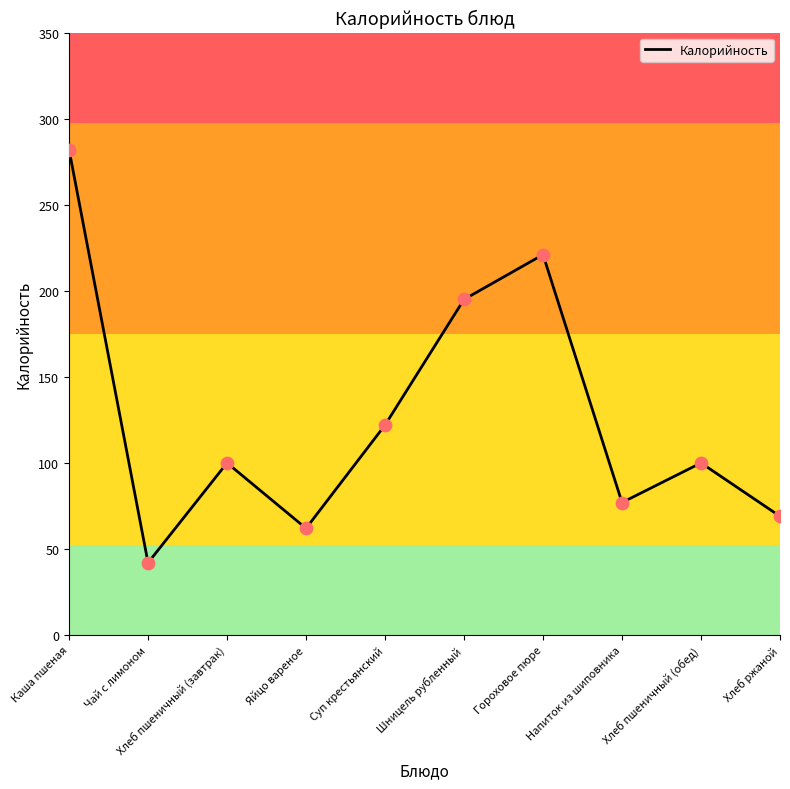

Which has a higher value, Хлеб пшеничный (завтрак) or Каша пшеная?

Каша пшеная